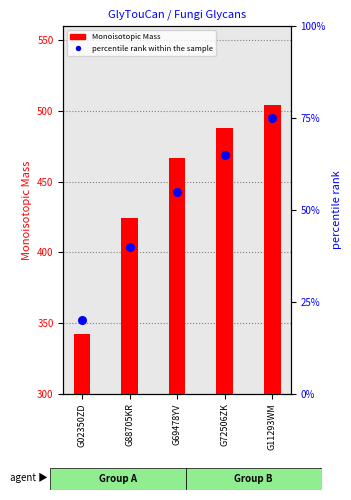

Which series reaches the minimum Y coordinate?

percentile rank within the sample